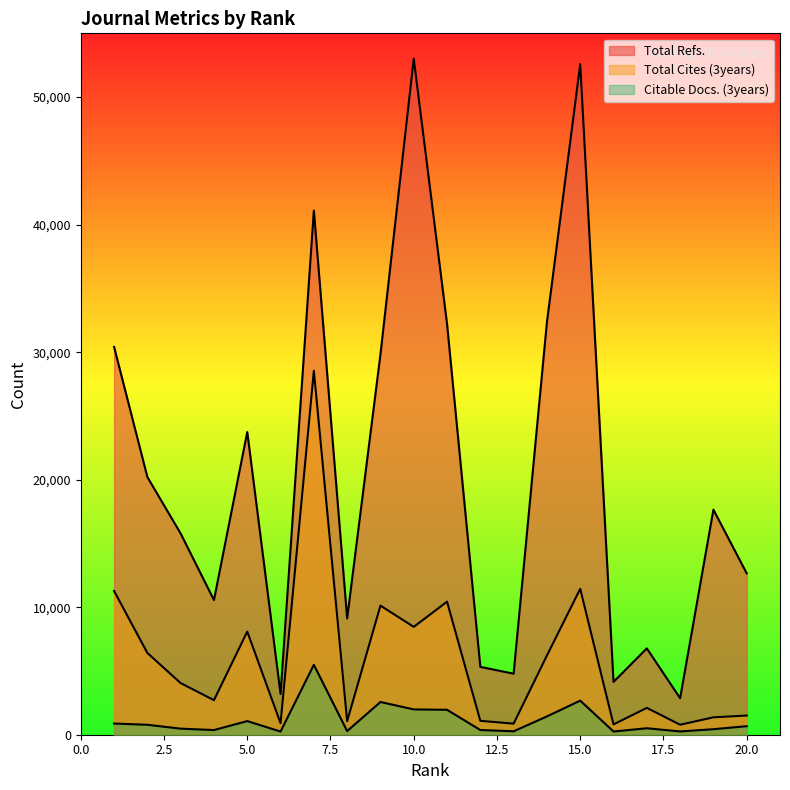

Which series has the largest total across all categories?

Total Refs.